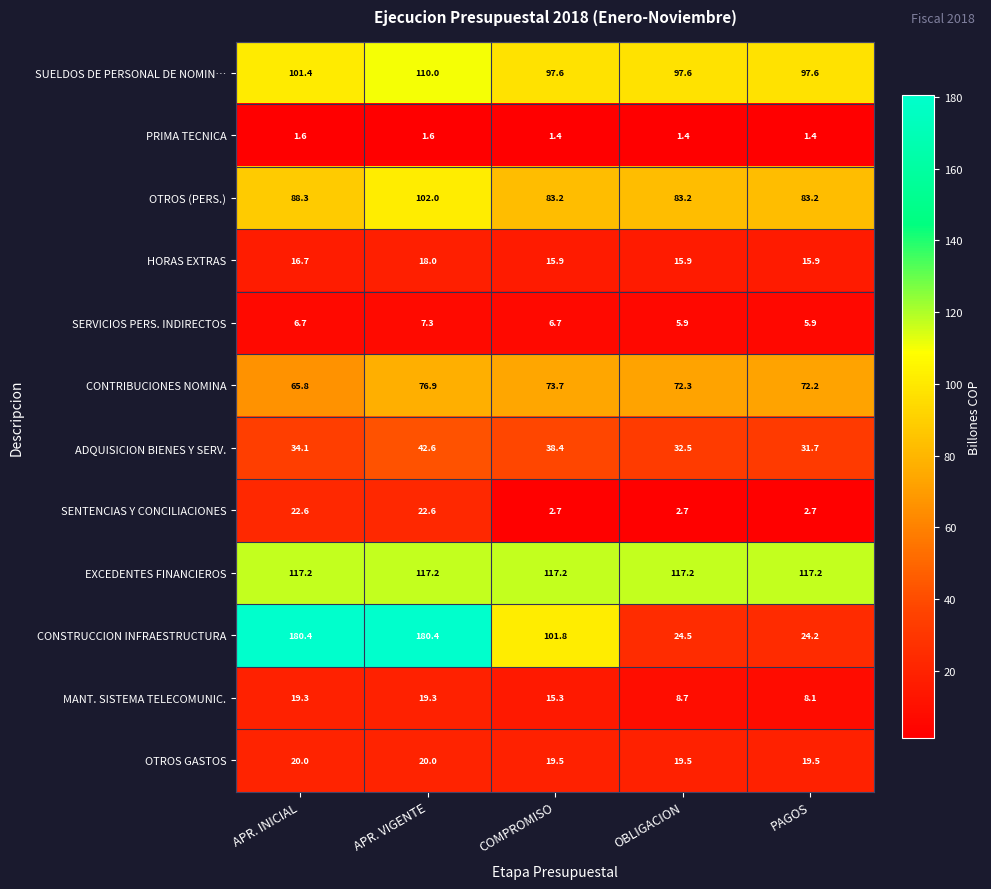

Which series has the largest range (max minus min)?

CONSTRUCCION INFRAESTRUCTURA